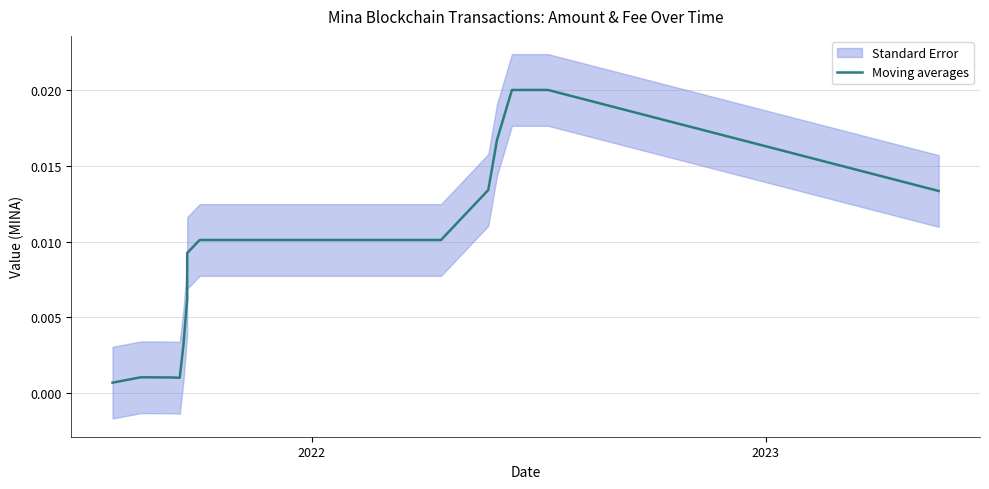

How many points are higher than both their immediate neighbors (excluding endpoints)?

1